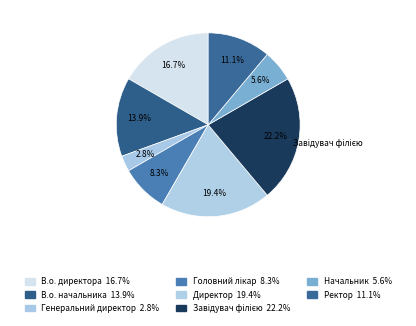

Which category has the smallest portion of the pie?

Генеральний директор